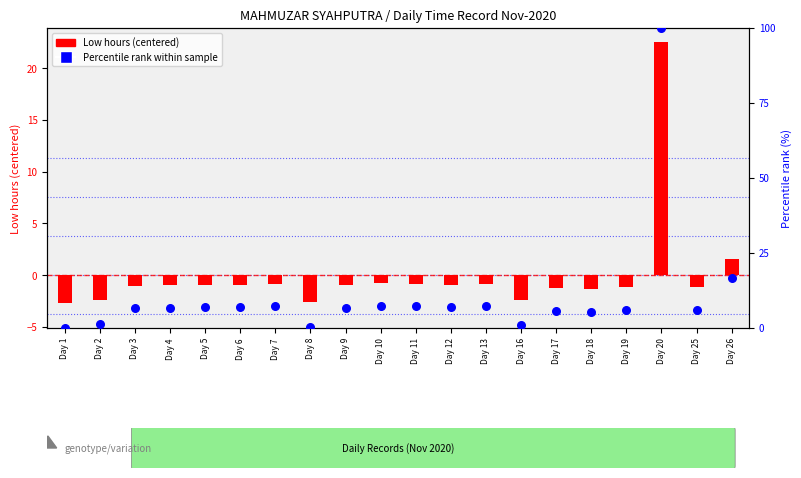

Is the value of Percentile rank within sample at Day 19 greater than the value of Low hours (centered) at Day 6?

Yes